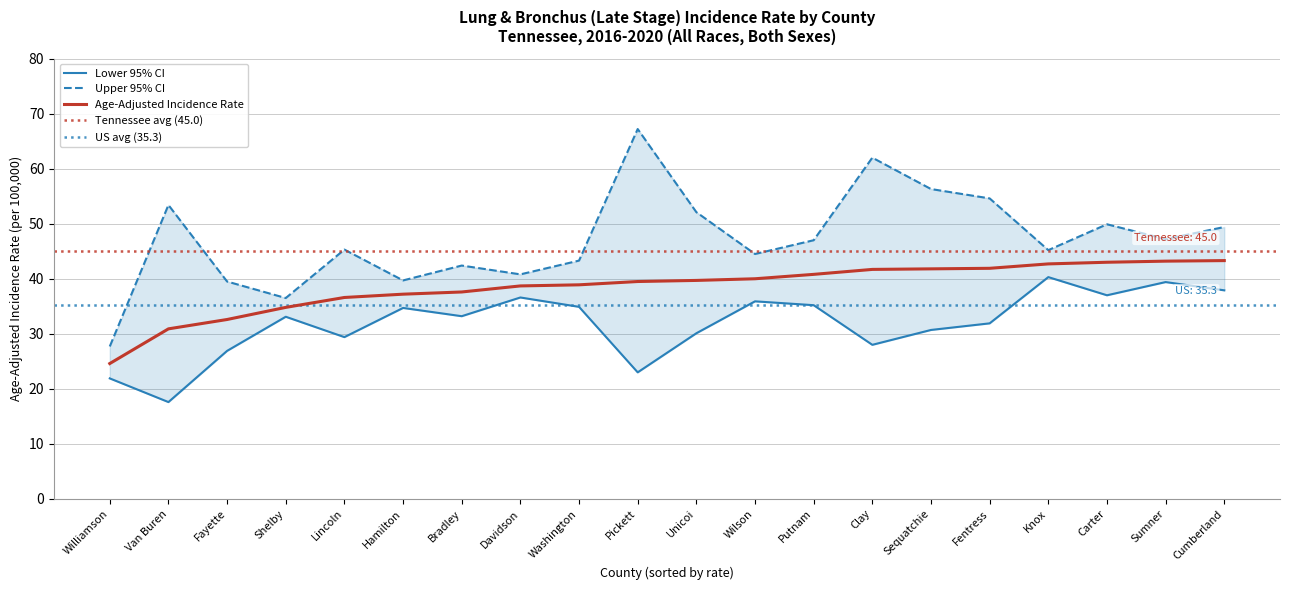

At how many categories does at least one series exceed 28?

19